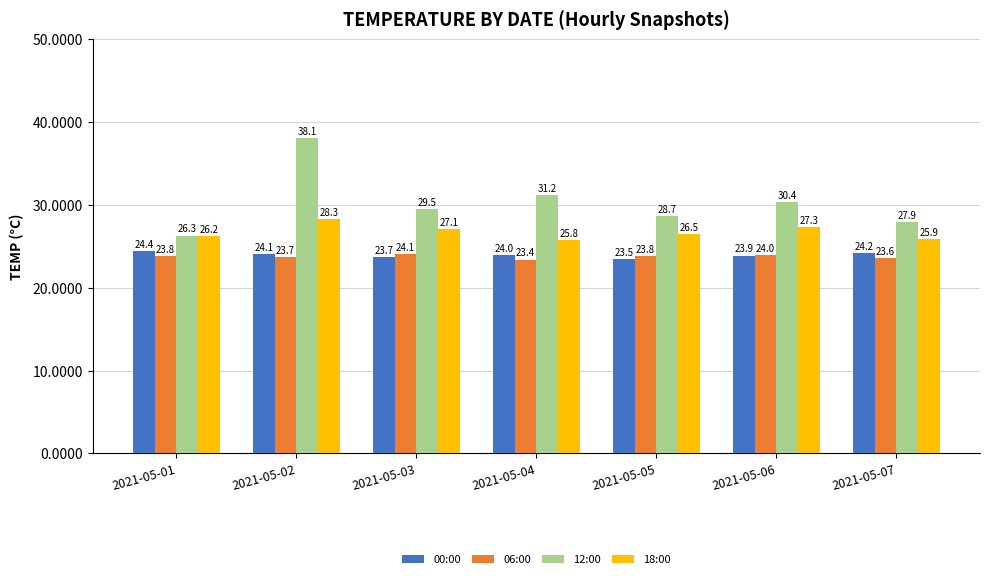

At which category does the chart reach its minimum across all series?

2021-05-04